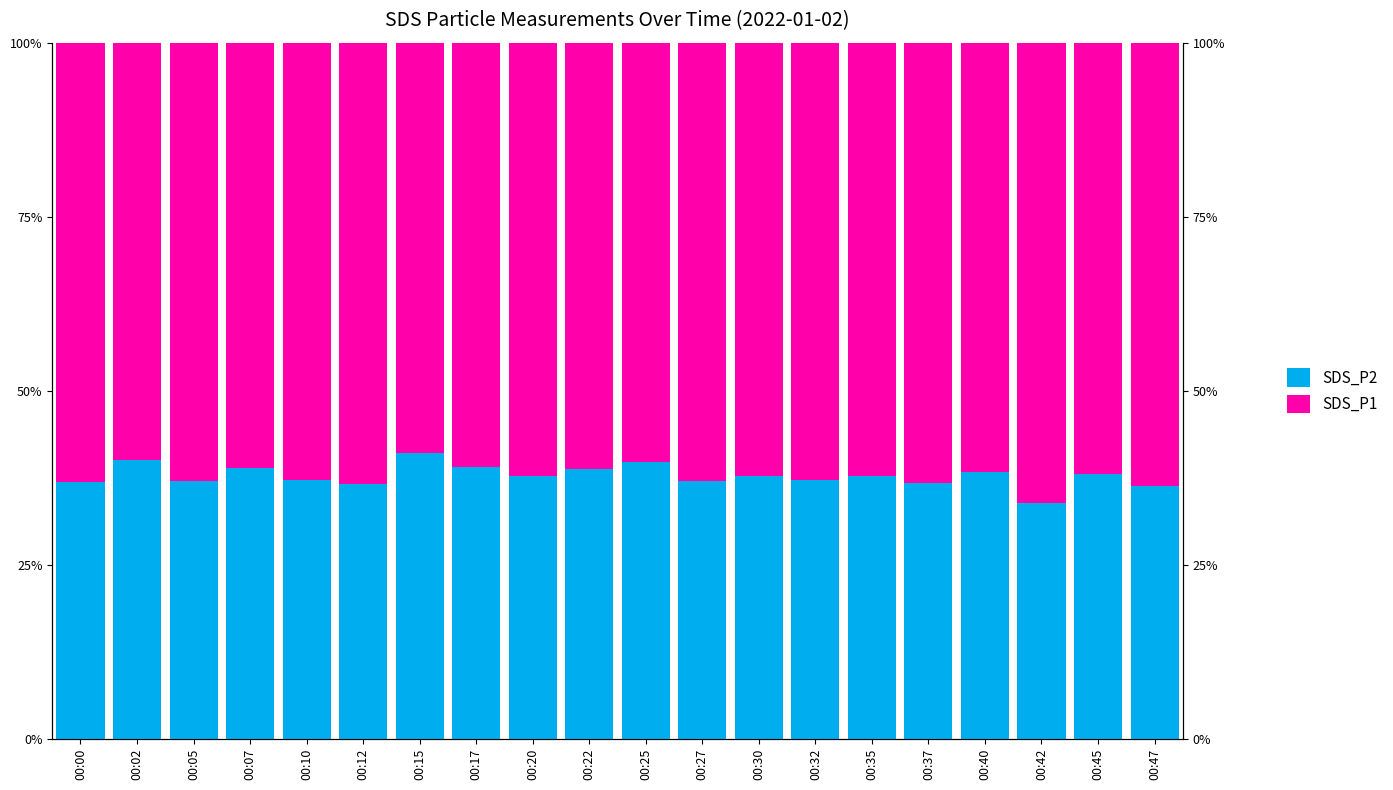

What is the difference between the SDS_P1 values at 00:32 and 00:42?

3.4